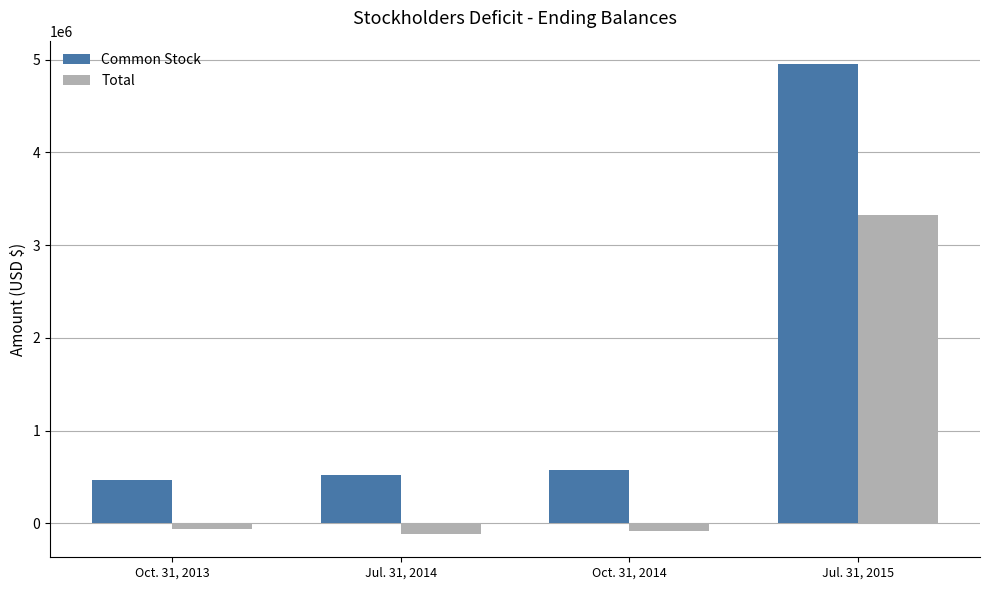

What is the approximate value of Common Stock at Jul. 31, 2014?

523375